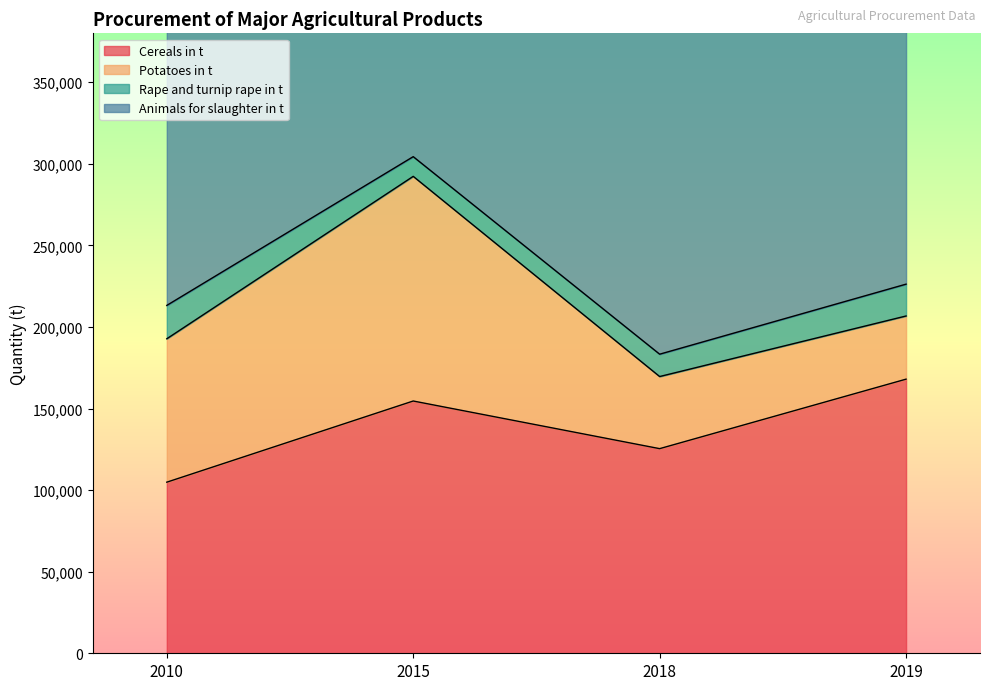

List the series in order of their overall mean, highest first.

Animals for slaughter in t, Cereals in t, Potatoes in t, Rape and turnip rape in t